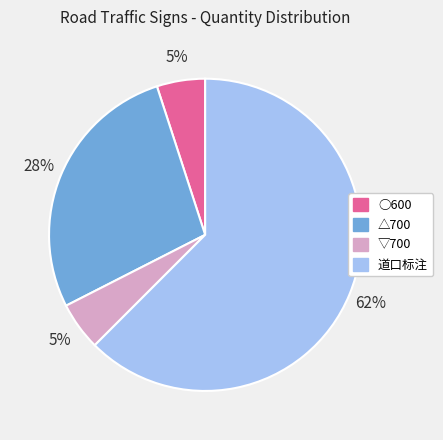

Is the sum of 道口标注 and ○600 greater than half?

Yes